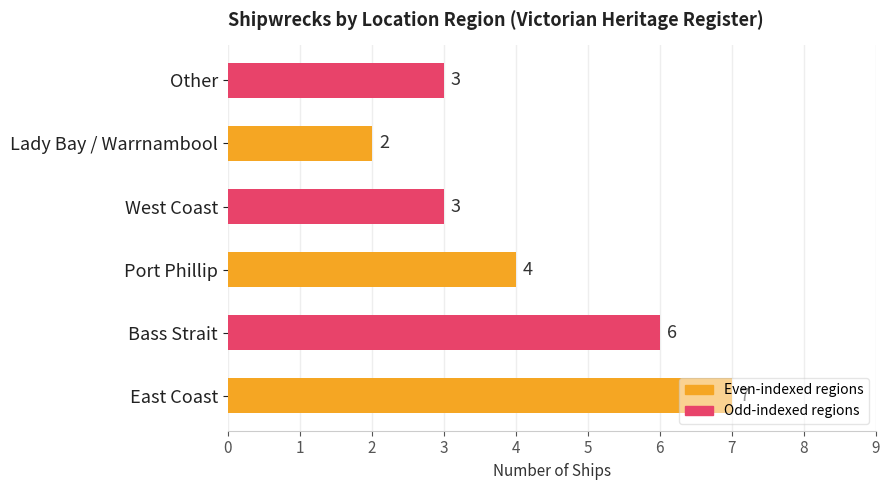

At which category does the chart reach its minimum across all series?

Lady Bay / Warrnambool